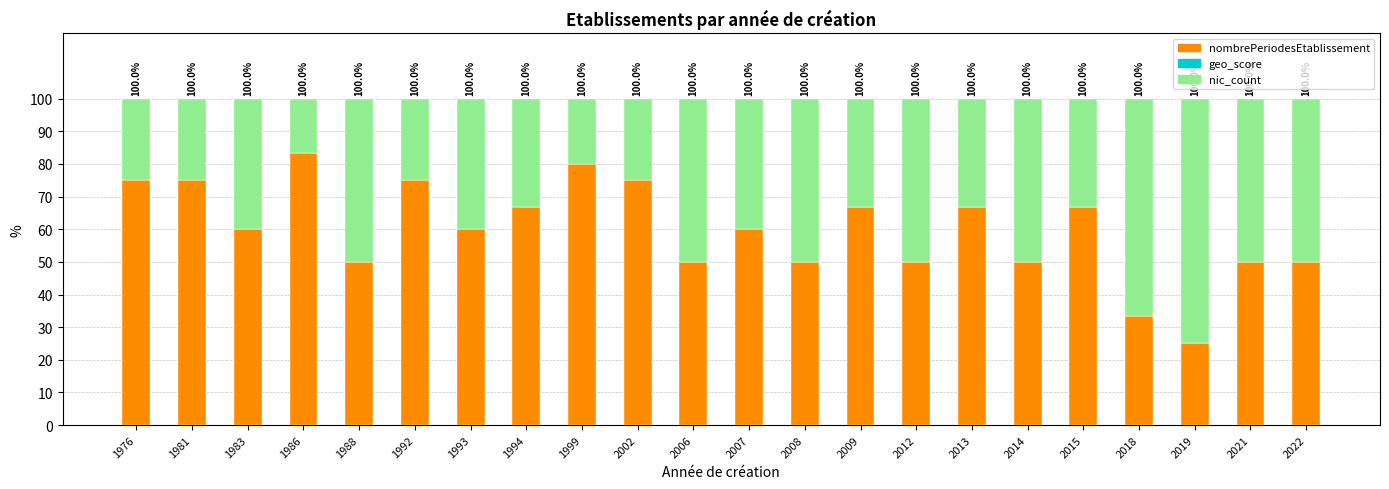

Are the bars horizontal?

No